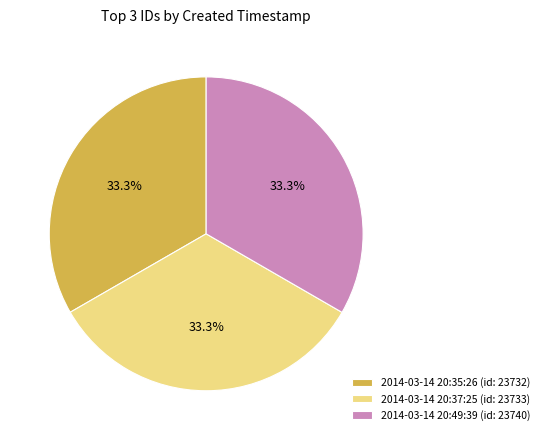

Approximately how many times larger is the value at 2014-03-14 20:49:39 compared to 2014-03-14 20:37:25?

1.0